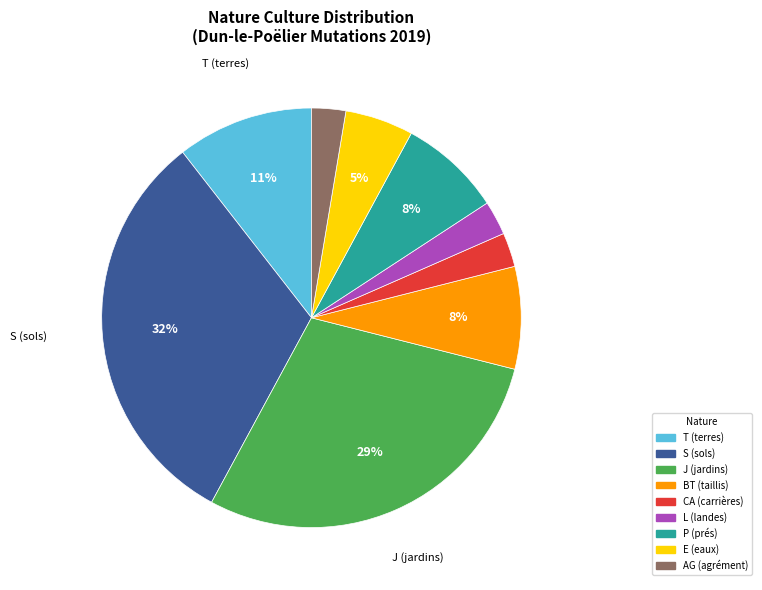

To the nearest percent, what is the average slice percentage?

11%